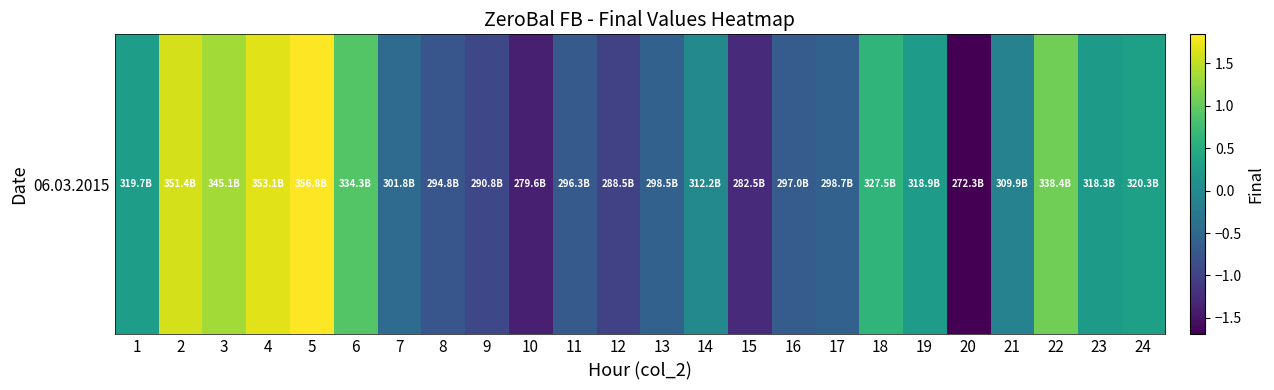

List the labels in order of value, largest first.

5, 4, 2, 3, 22, 6, 18, 24, 1, 19, 23, 14, 21, 7, 17, 13, 16, 11, 8, 9, 12, 15, 10, 20